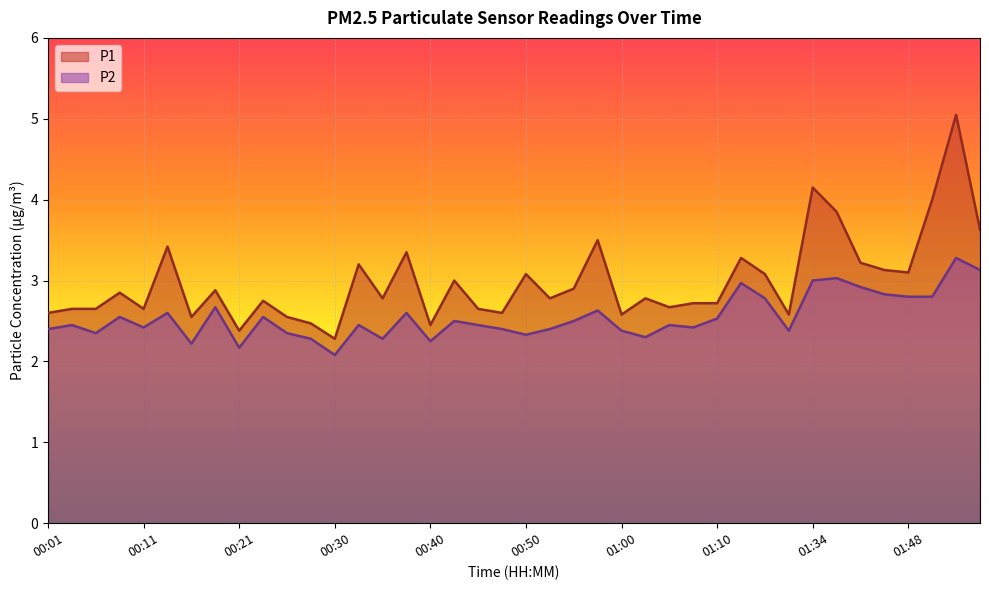

At which label is P1 closest to 3?

00:43